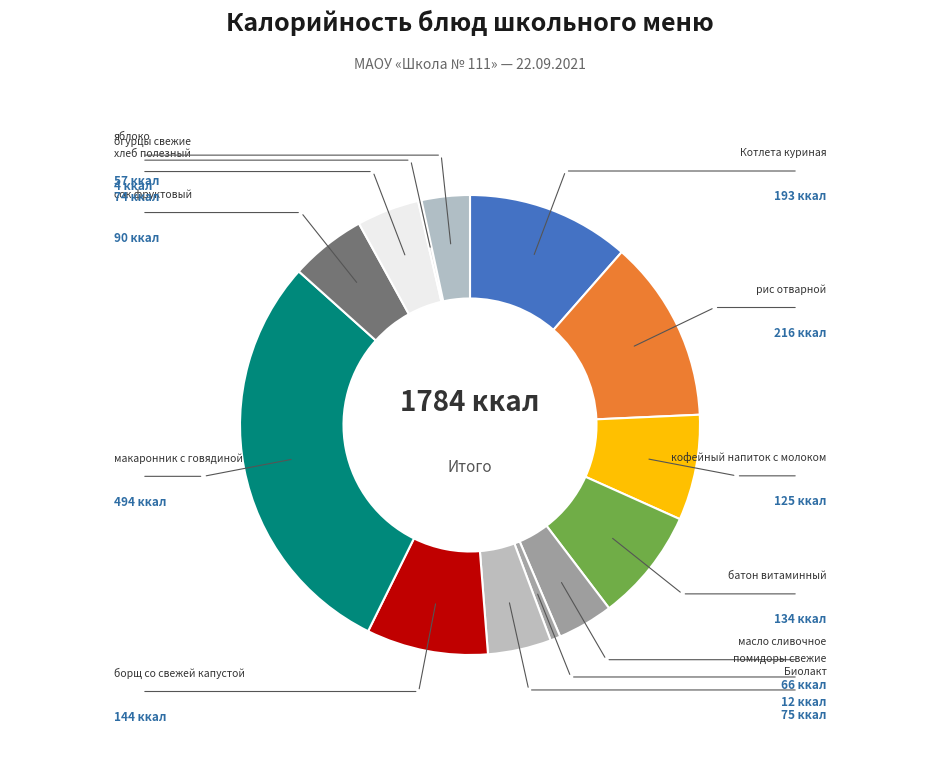

How many slices are in this pie chart?

13